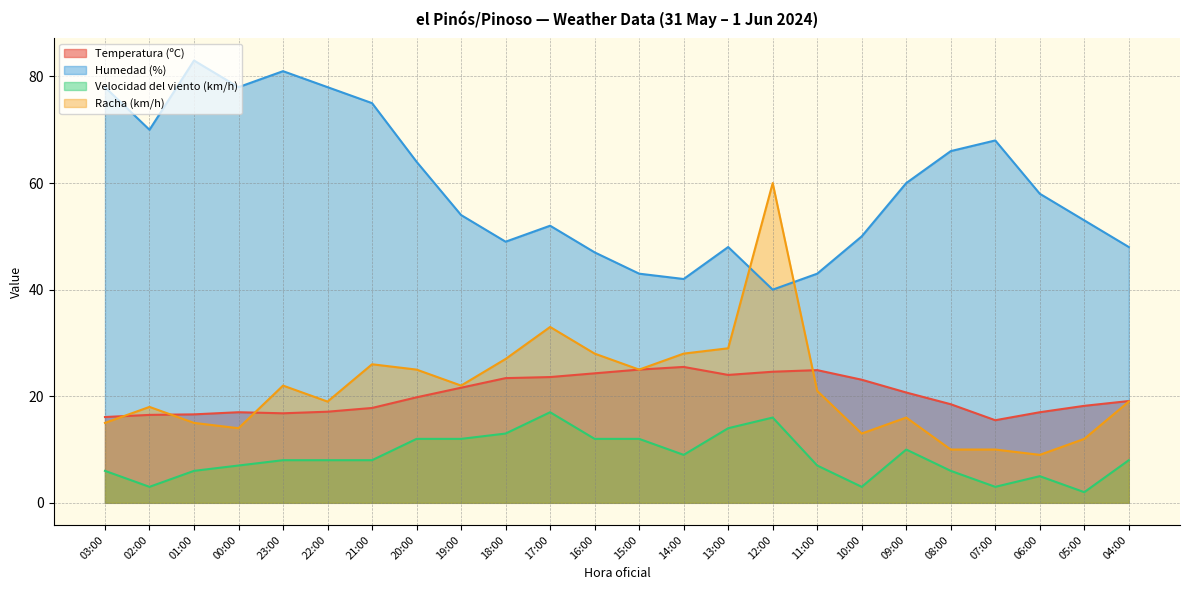

At which category is the sum across all series the highest?

12:00